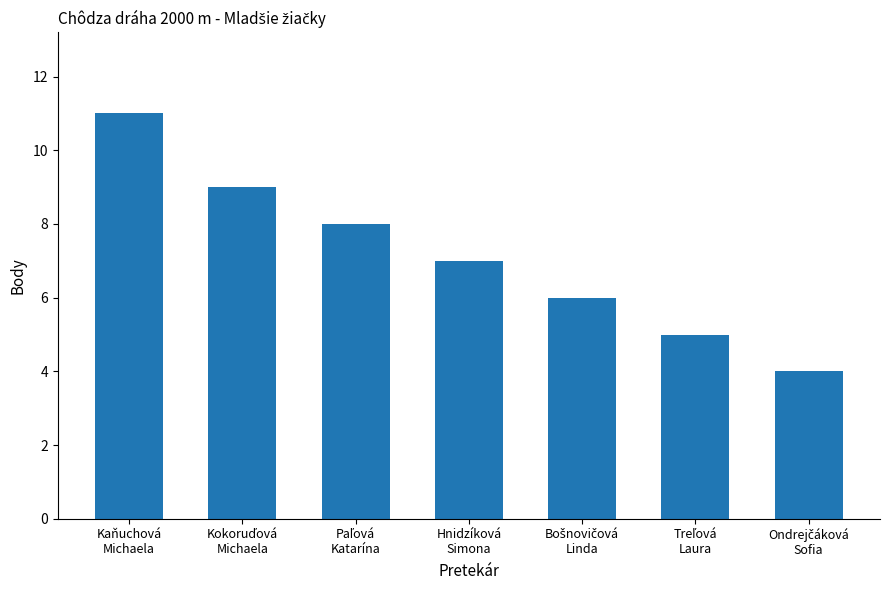

Reading left to right, list all the values displayed in this chart.

11	9	8	7	6	5	4